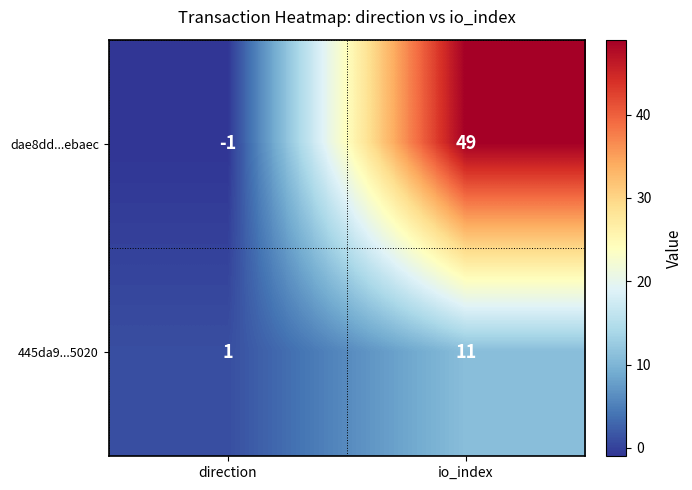

How many series are shown in this chart?

2